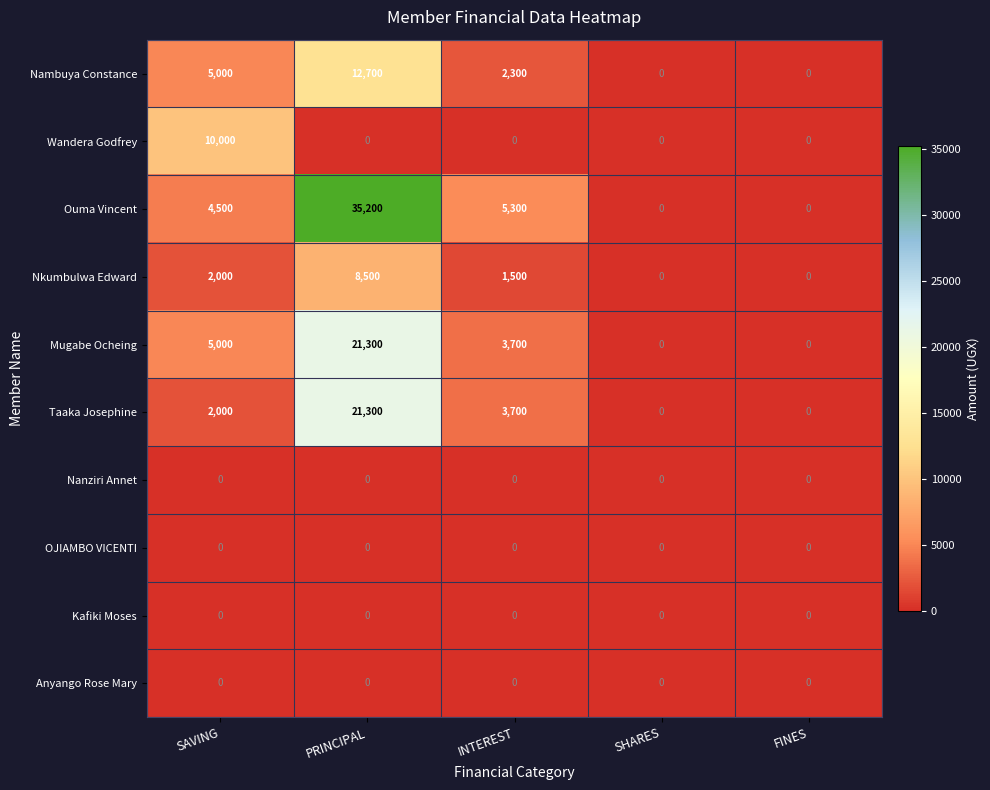

Which category has the highest value across all series?

PRINCIPAL